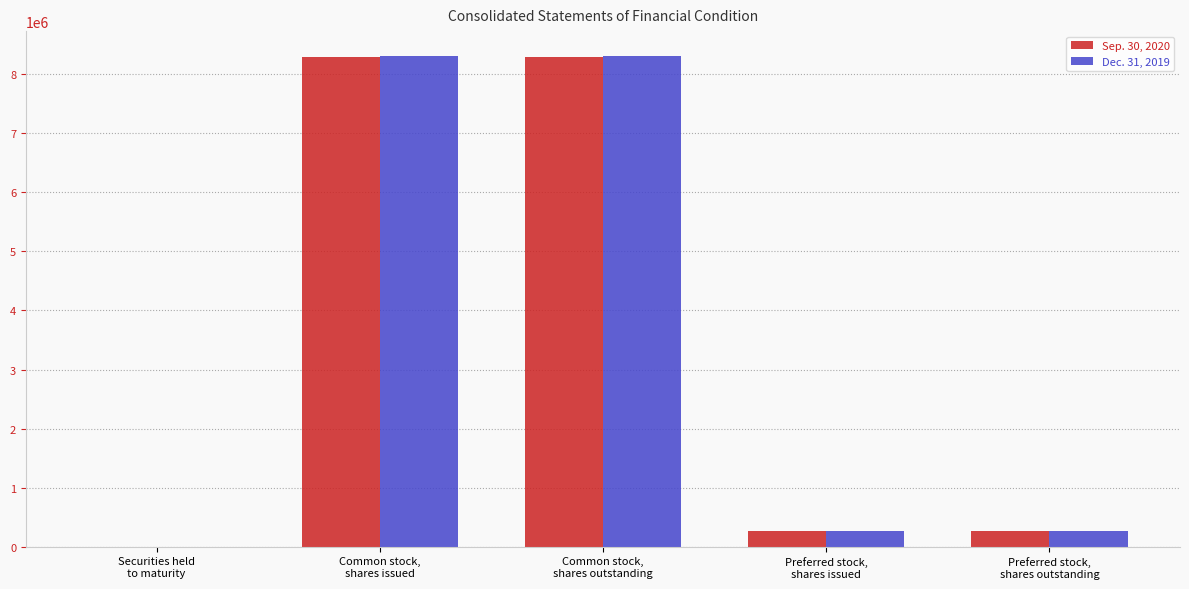

What is the greatest value displayed?

8312918